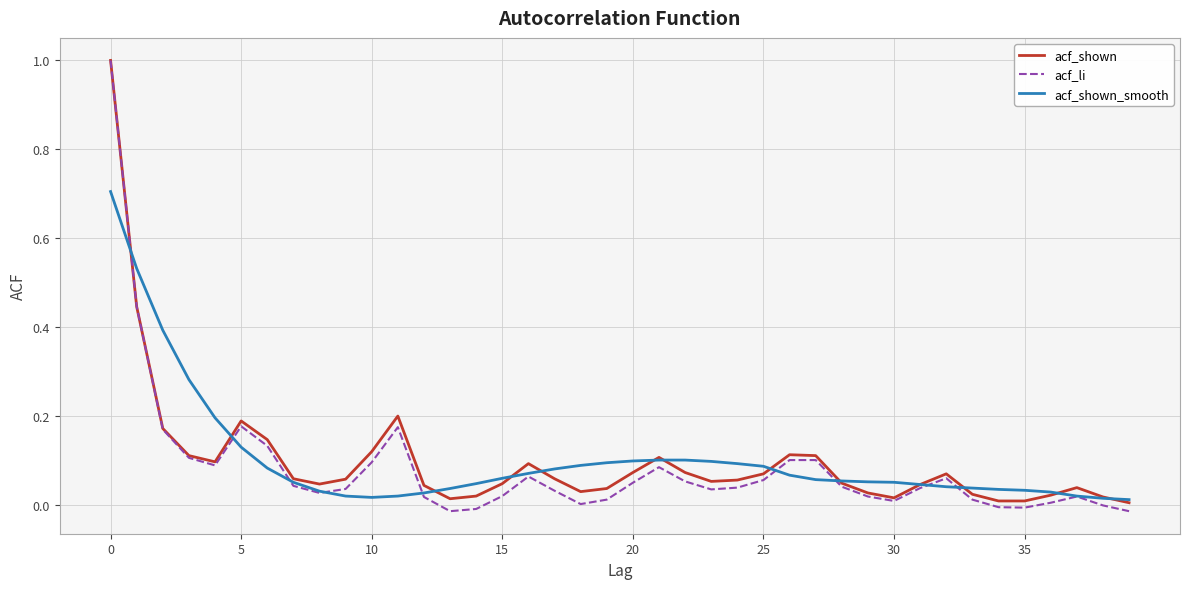

What is the highest value of the acf_shown series?

1.0